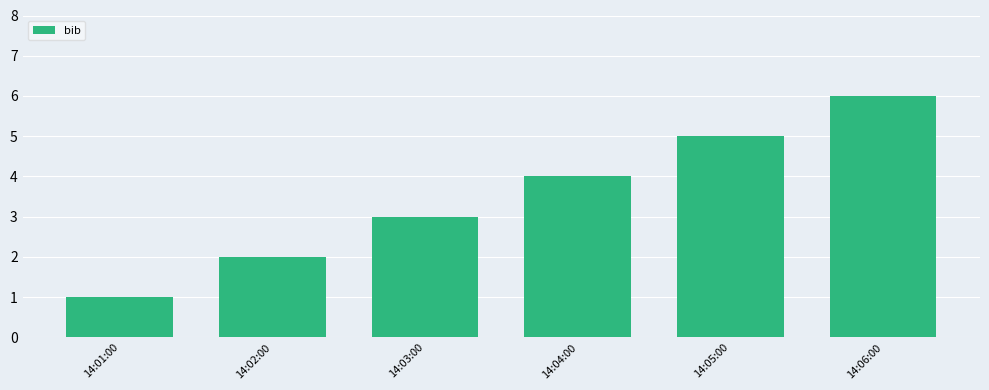

Between 14:06:00 and 14:04:00, which is larger?

14:06:00